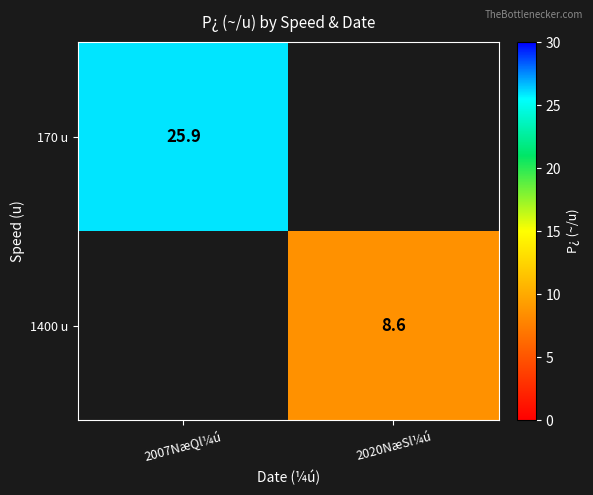

At which category does the chart reach its minimum across all series?

2020NæSl¼ú